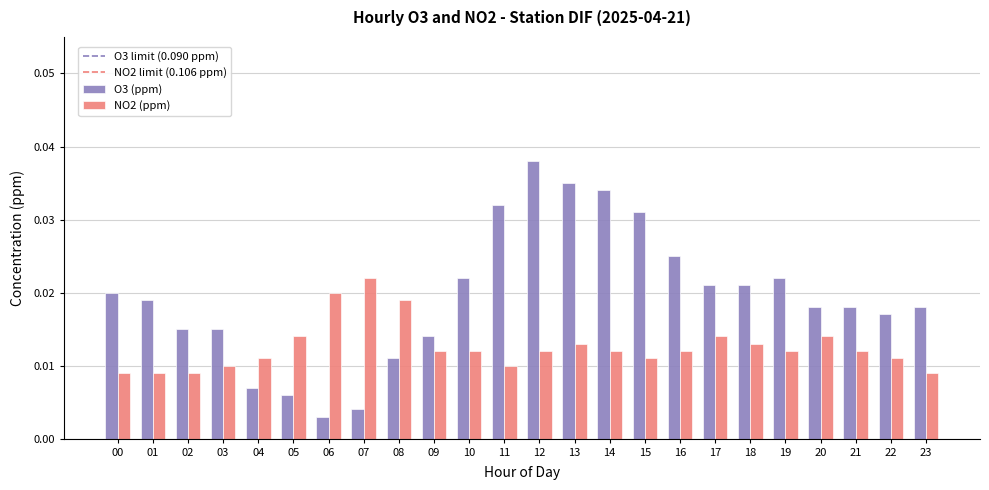

How many NO2 (ppm) values are between 0 and 1?

24